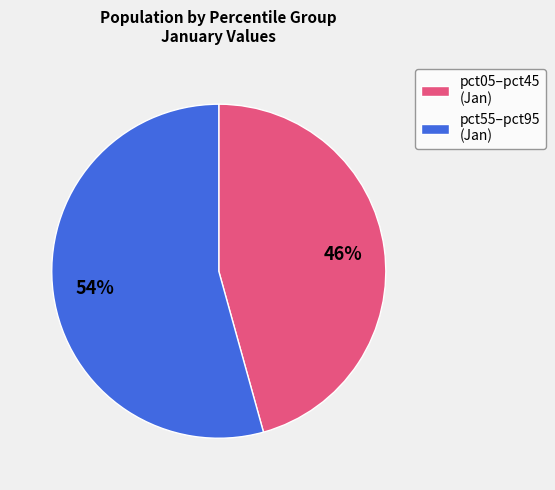

Combined, do pct55–pct95 (Jan) and pct05–pct45 (Jan) account for over 50%?

Yes